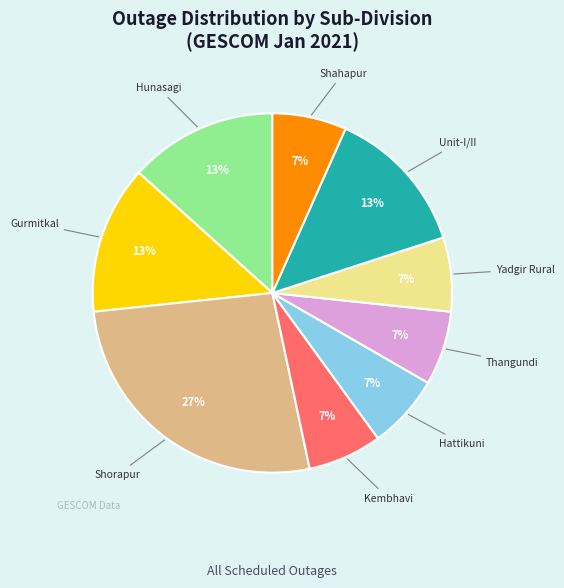

Is there any slice that represents more than half of the pie?

No